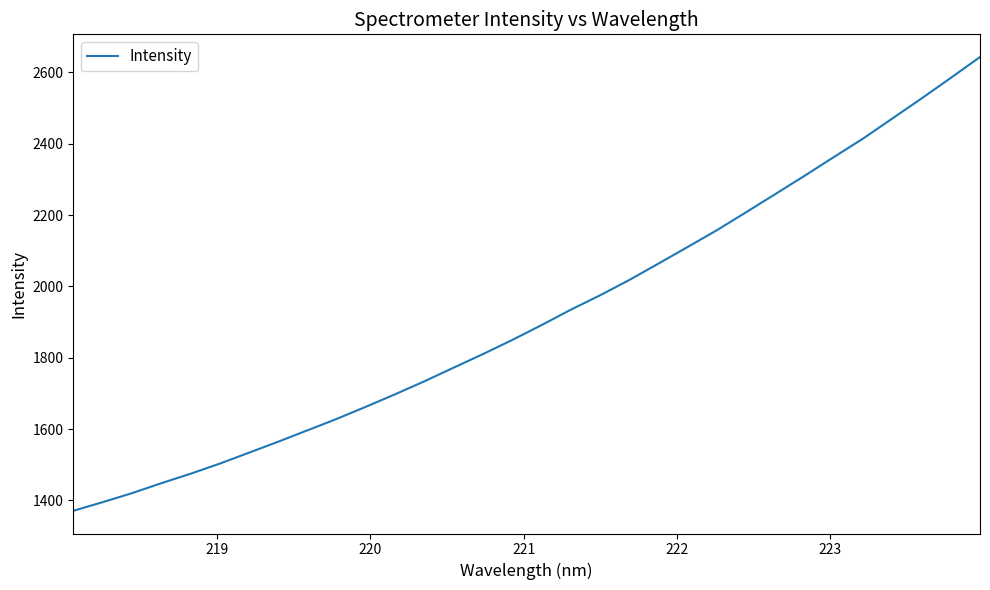

What is the maximum value shown in the chart?

2643.0